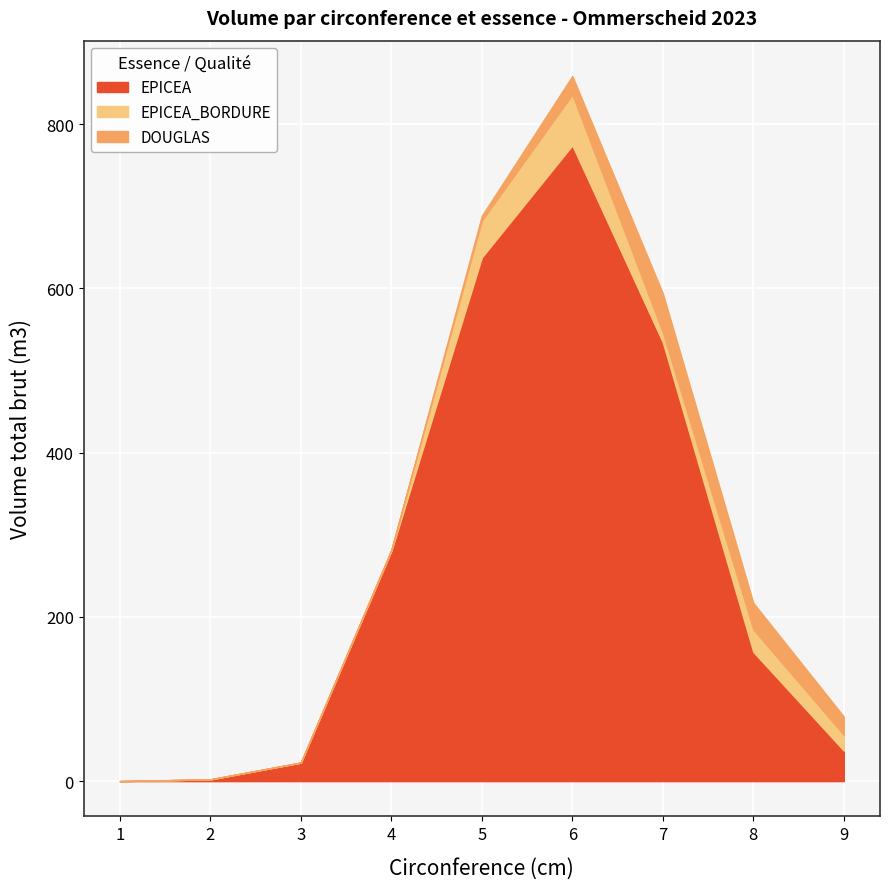

Between 3 and 4, which series saw the biggest shift?

EPICEA